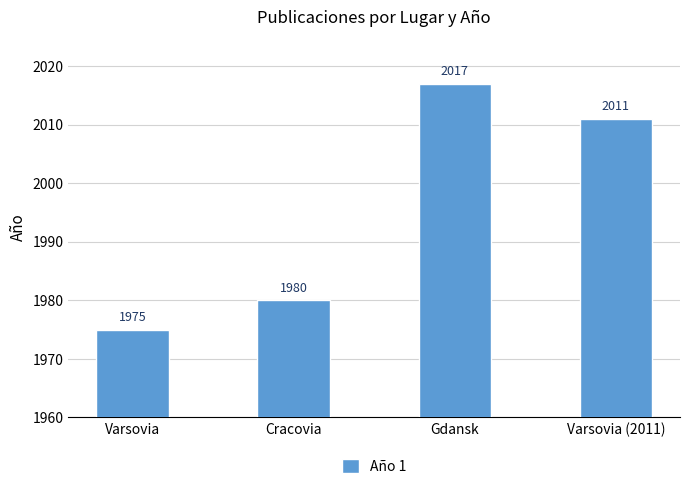

Between Cracovia and Varsovia, which is larger?

Cracovia